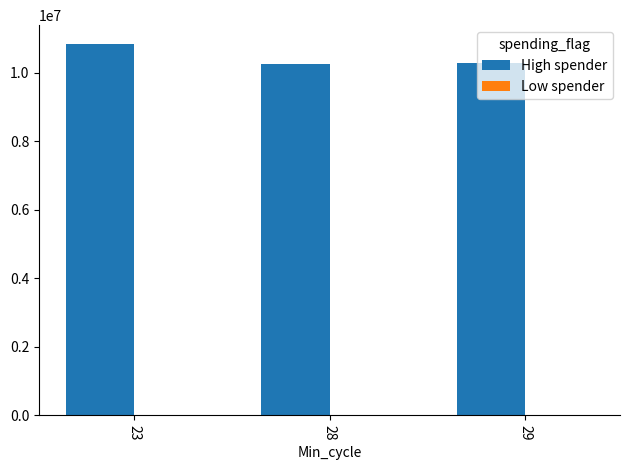

At which label does High spender first exceed 10274172?

23